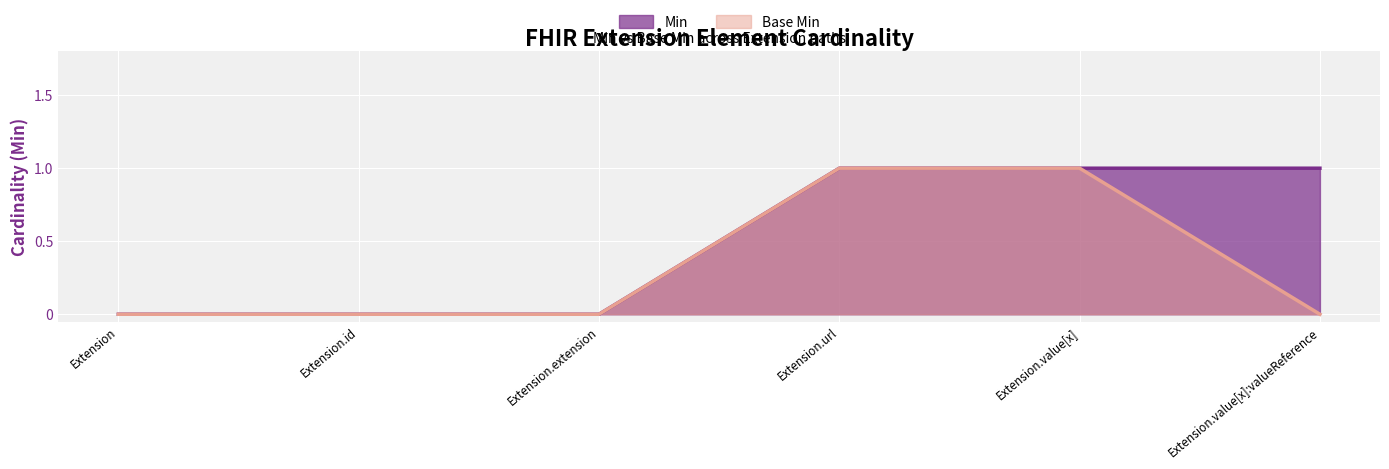

The Min series shows 0 at Extension.value[x]:valueReference. True or false?

False